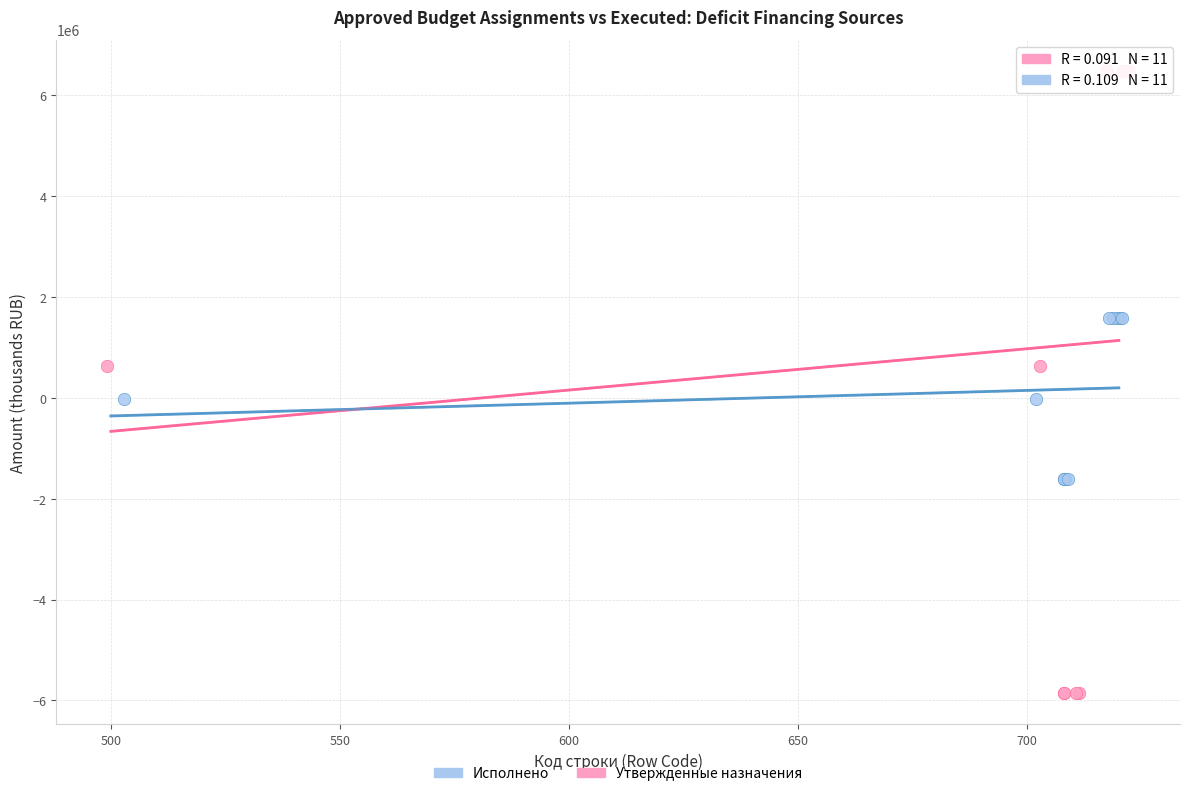

Which series has the widest spread of Y values?

Утвержденные назначения